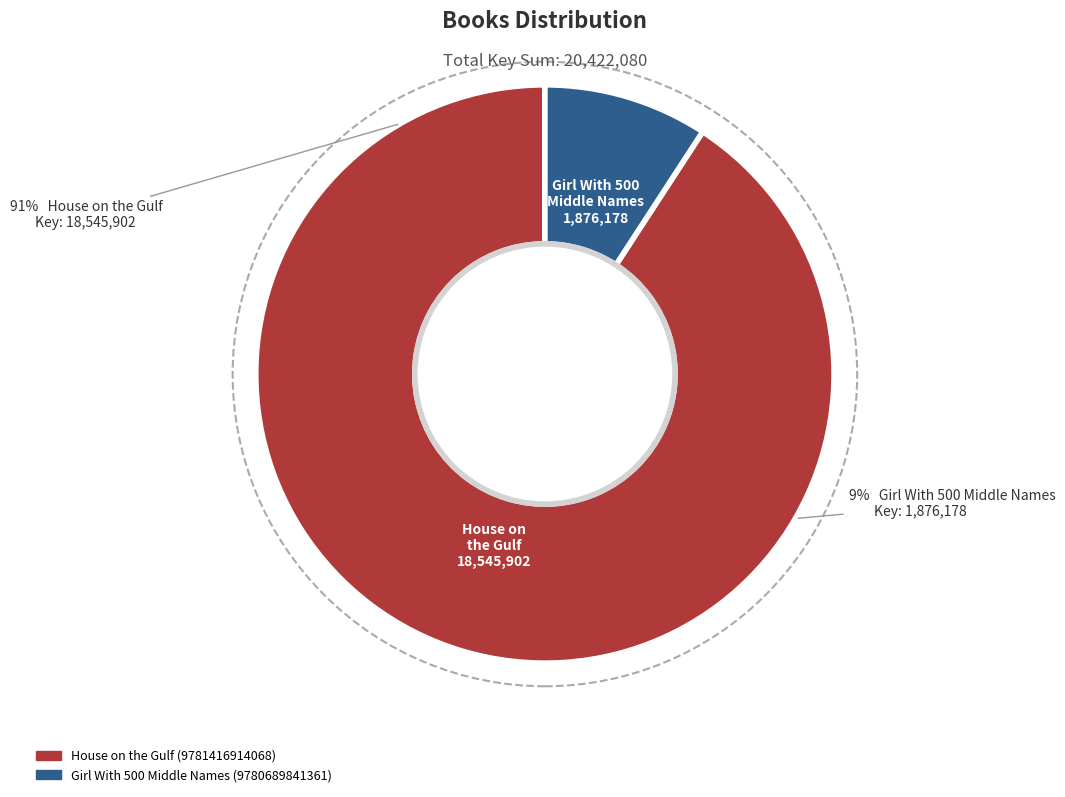

What portion of the pie excludes Girl With 500 Middle Names (9780689841361)?

90.8%